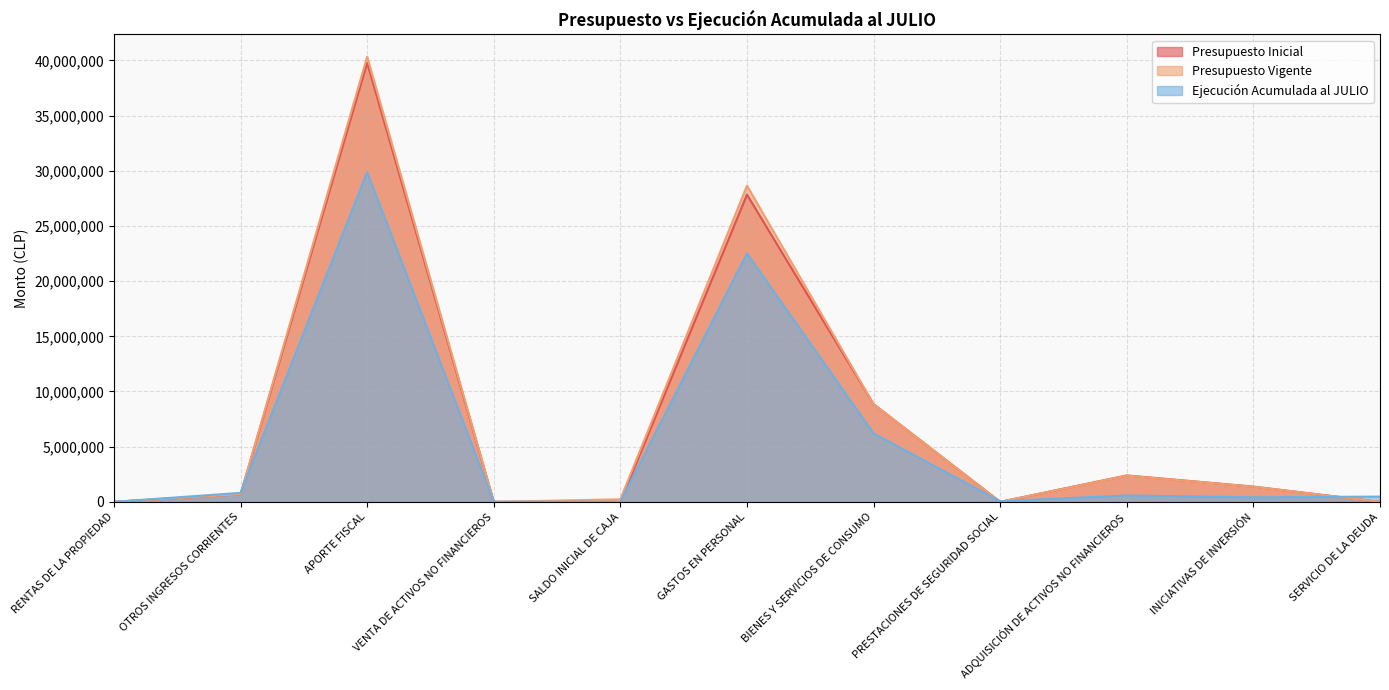

Is it true that Presupuesto Inicial equals 42589937 at GASTOS EN PERSONAL?

False